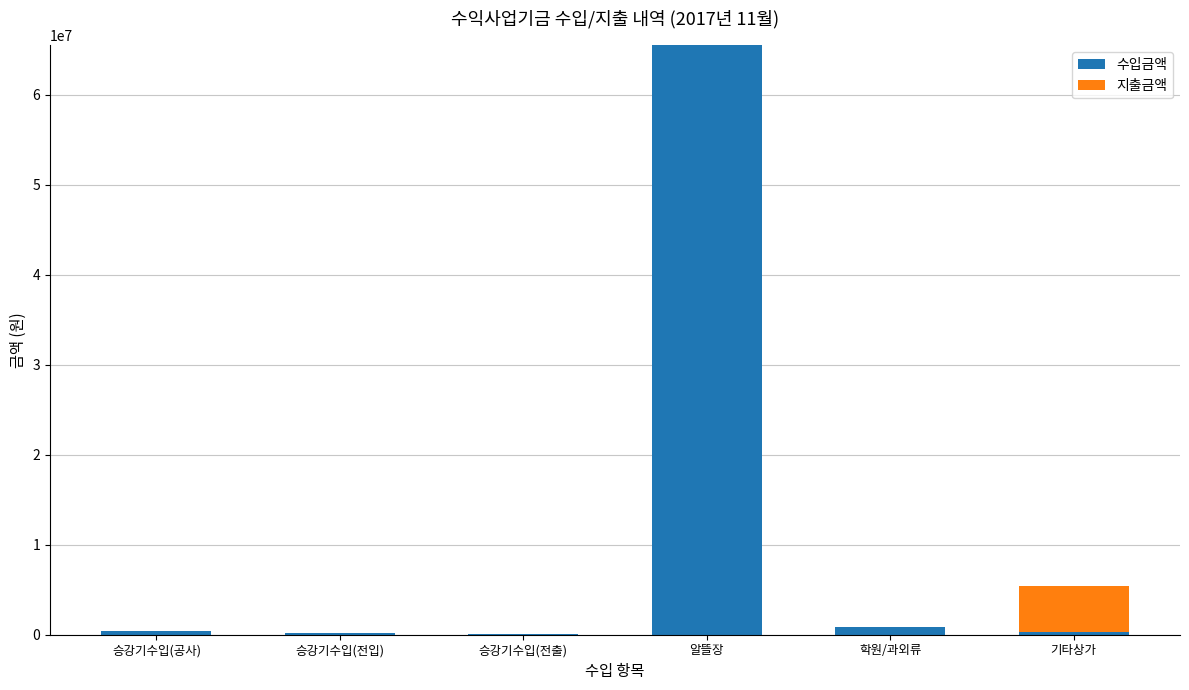

What is the maximum value for 수입금액?

65483000